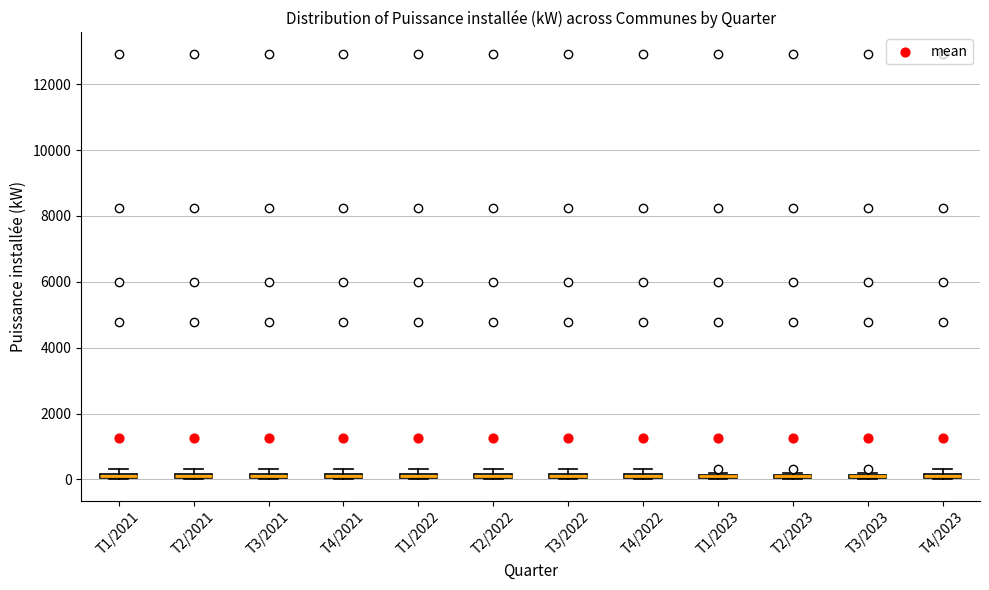

Where is the upper edge of the box for T2/2022 on the y-axis? The values are not printed on the chart, so give them approximately, as read against the axis.

200